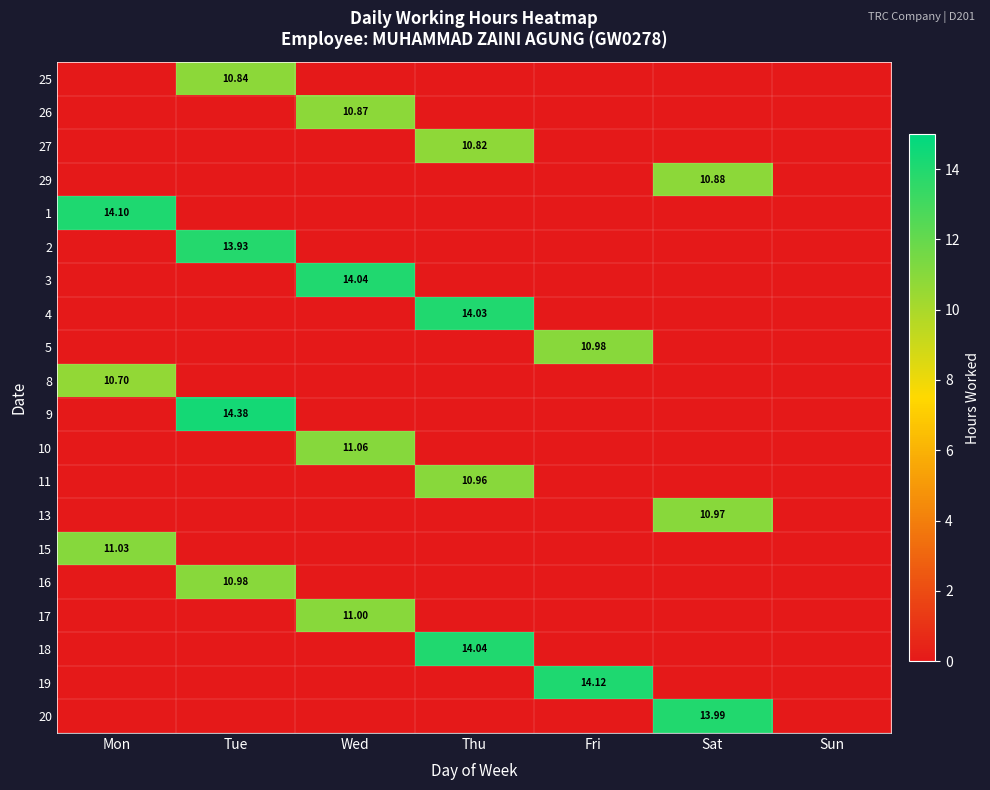

What is the maximum value shown in the chart?

14.4